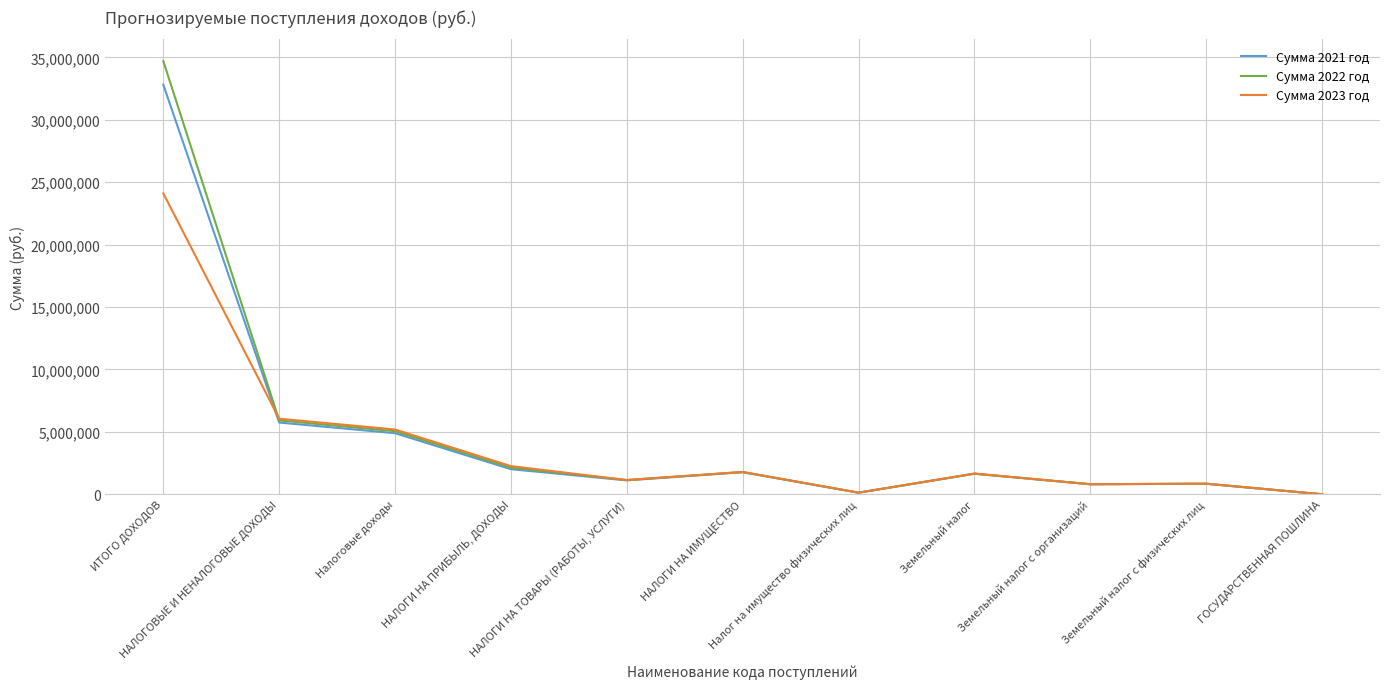

What is the difference between the second highest and second lowest values in the Сумма 2021 год series?

5621600.0